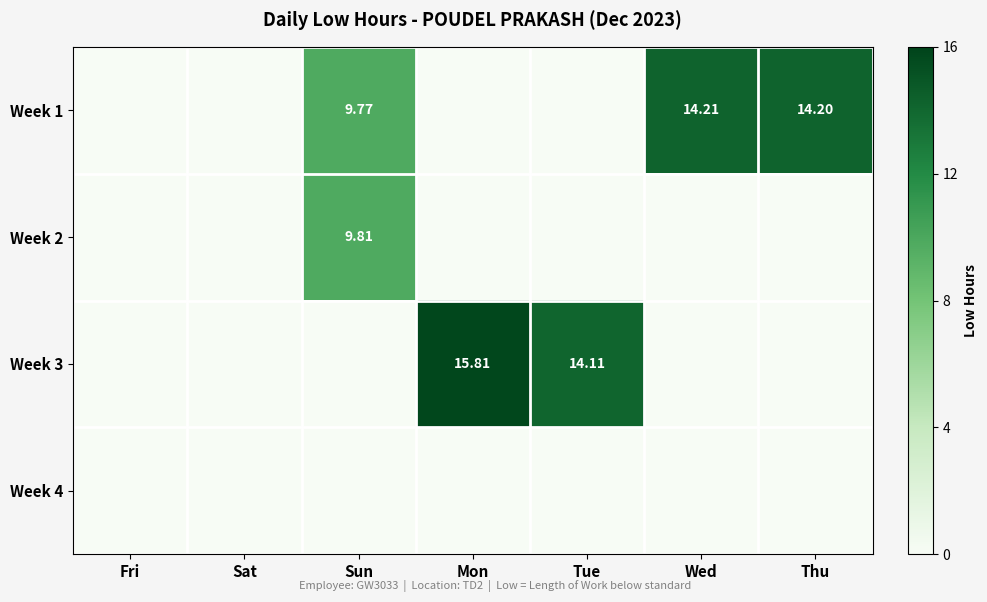

At which category is the sum across all series the highest?

Sun